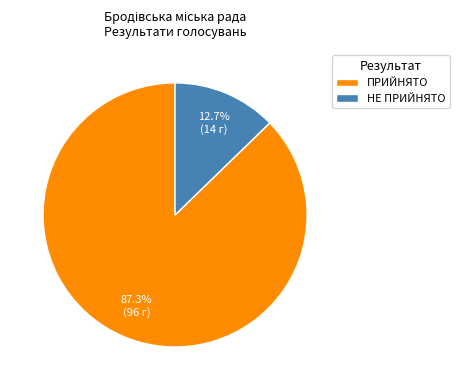

To the nearest percent, what is the difference between the largest and smallest slice percentages?

75%